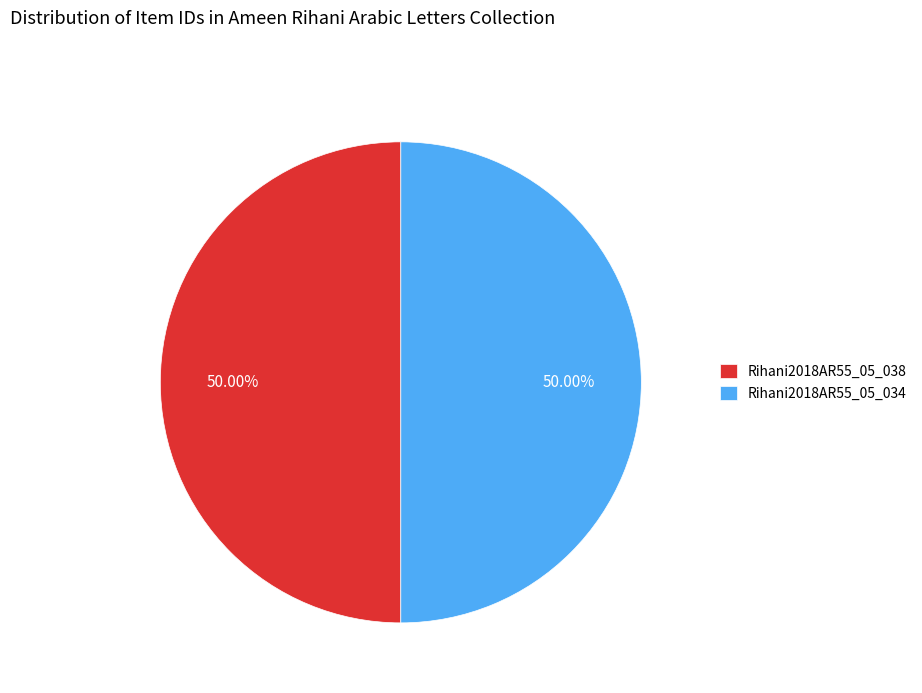

What is the ratio of the value at Rihani2018AR55_05_038 to the value at Rihani2018AR55_05_034?

1.0